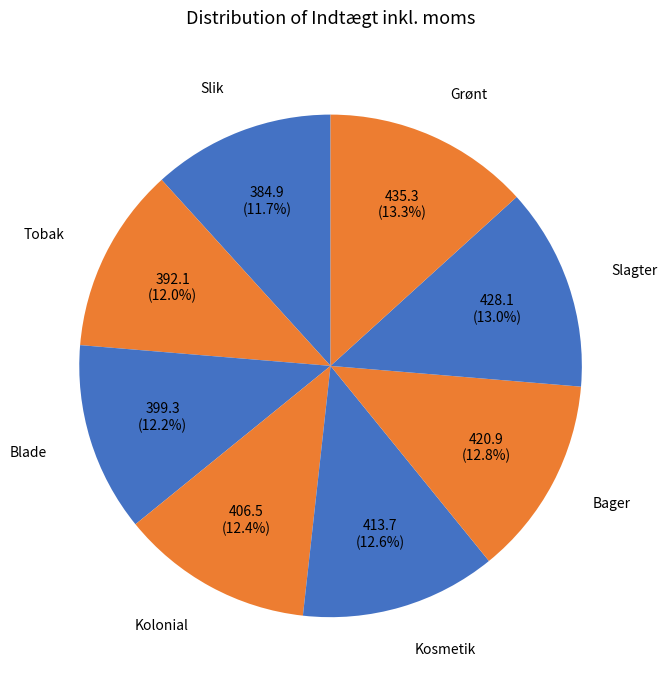

Approximately how many times larger is the value at Kosmetik compared to Slik?

1.1